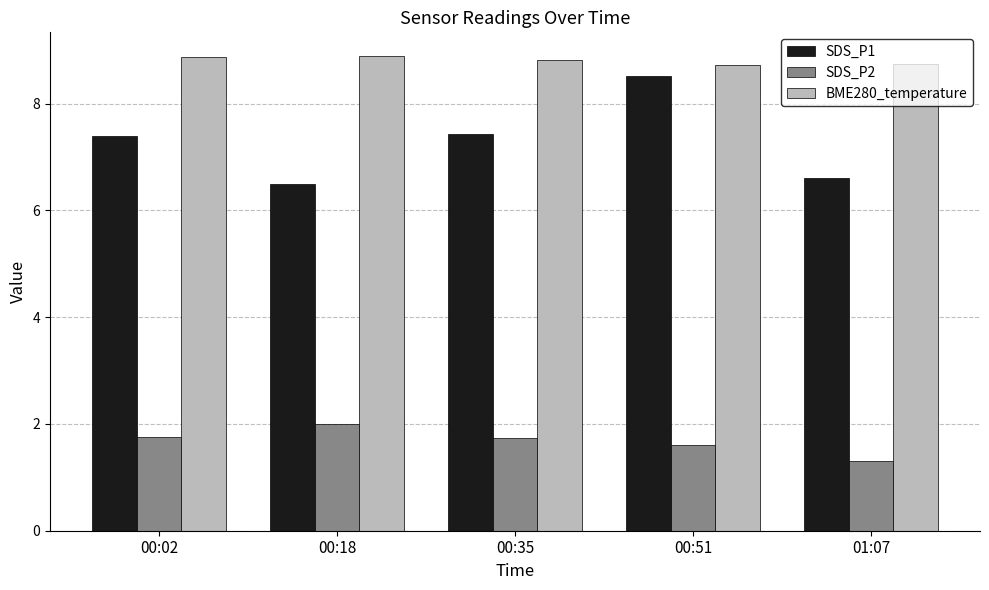

How many series are shown in this chart?

3